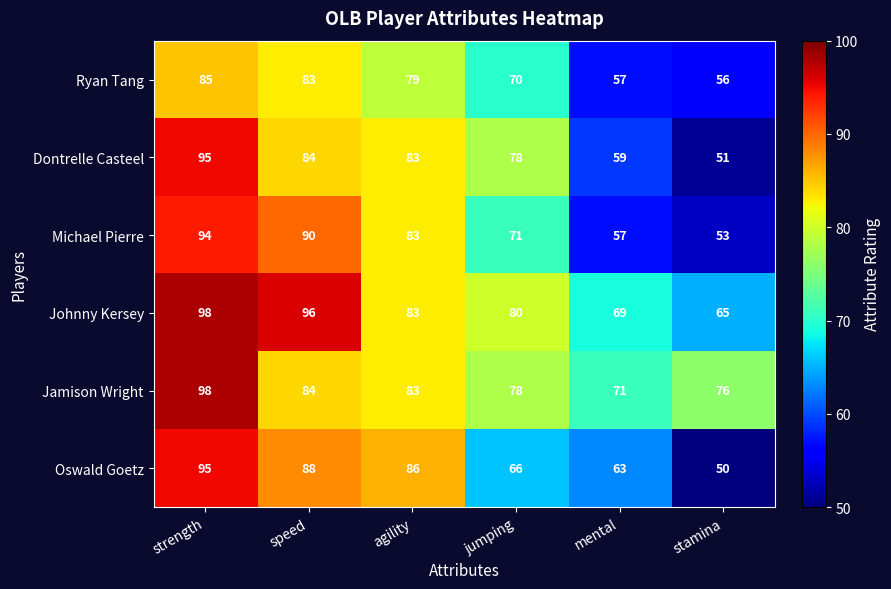

Is it true that Oswald Goetz equals 45 at strength?

False